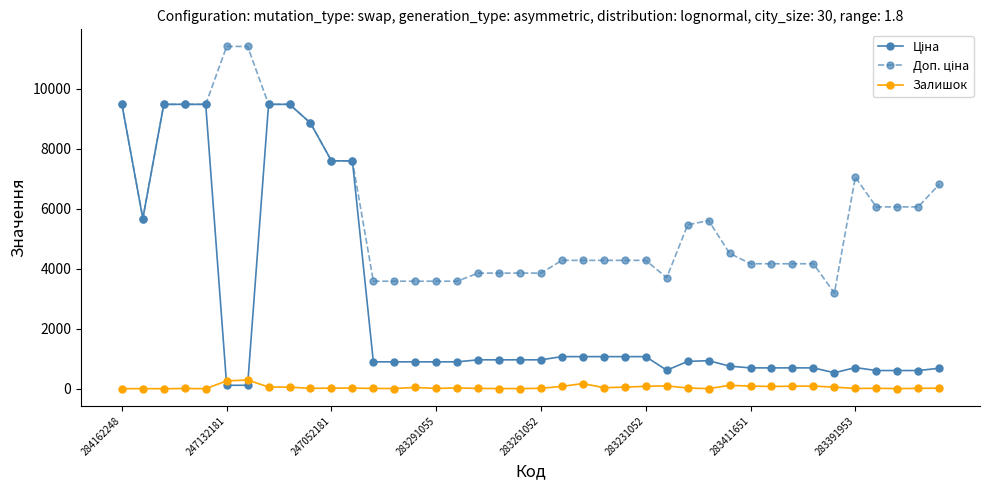

True or false: Залишок has more than 1 interior local peaks.

True